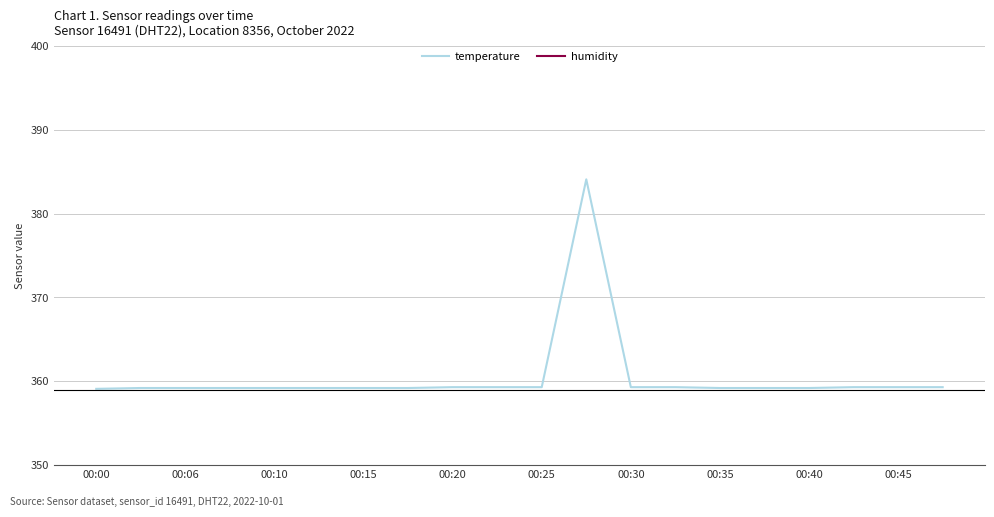

What is the highest value of the temperature series?

384.1